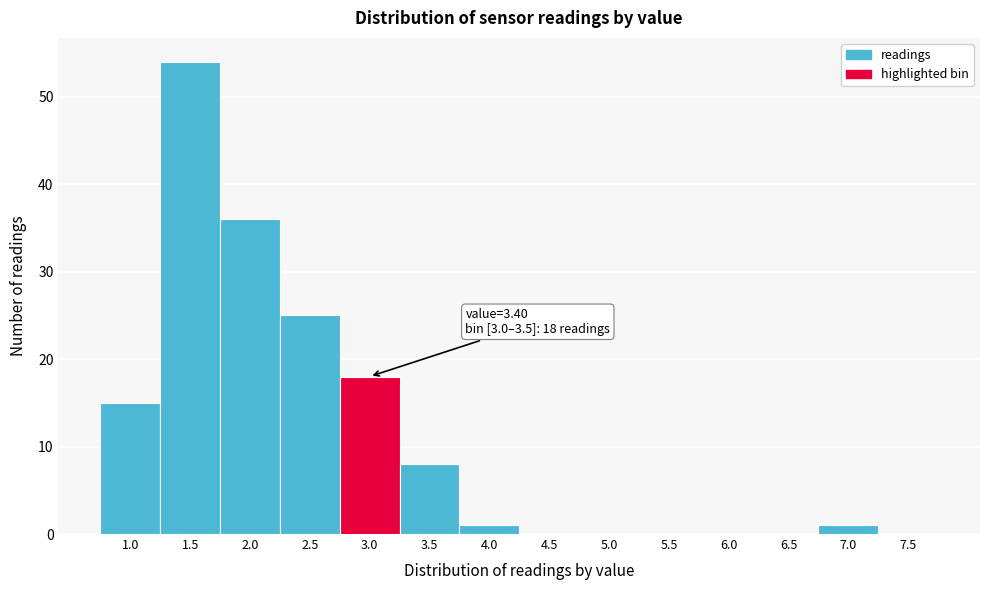

Reading left to right, transcribe all the data shown in this chart.

1.0=15	1.5=54	2.0=36	2.5=25	3.0=18	3.5=8	4.0=1	4.5=0	5.0=0	5.5=0	6.0=0	6.5=0	7.0=1	7.5=0